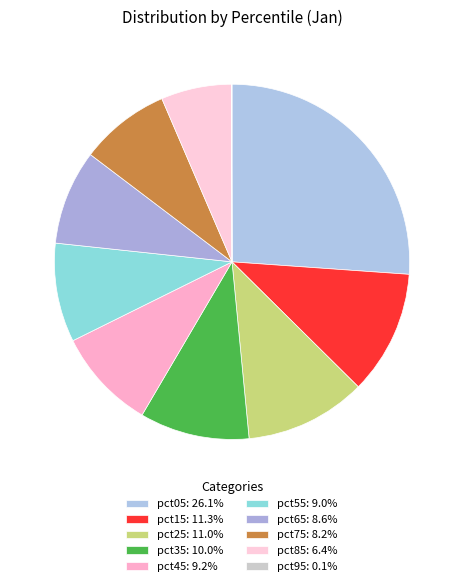

To the nearest percent, what percentage of the pie is pct15?

11%